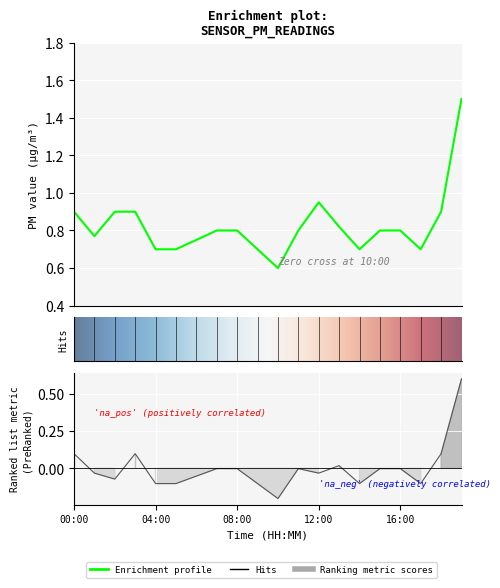

How many interior local peaks does the P2 series have?

3